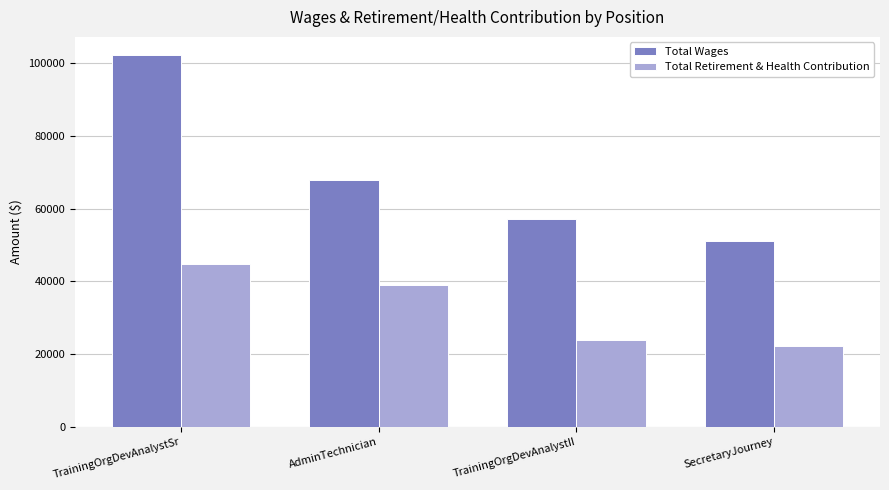

What is the greatest value displayed?

102102